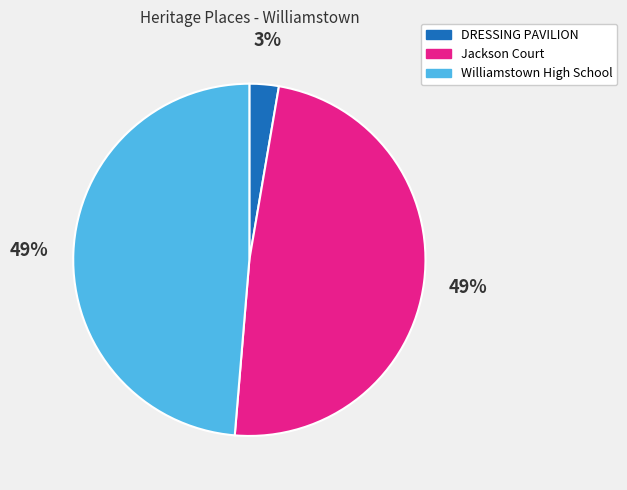

Does Williamstown High School represent more than half of the total?

No